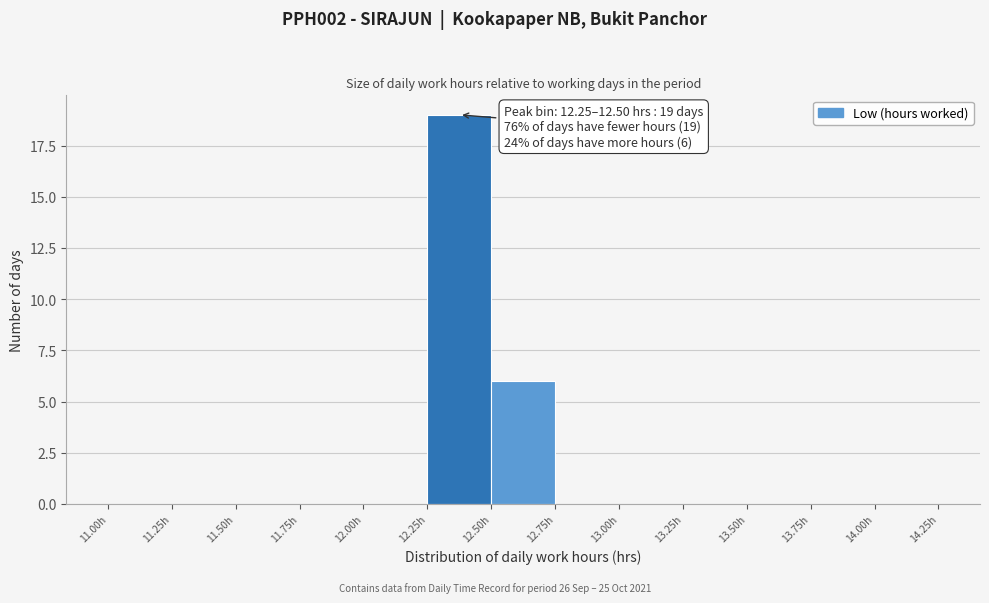

Which range on the x-axis has the tallest bar?

12.25 to 12.50